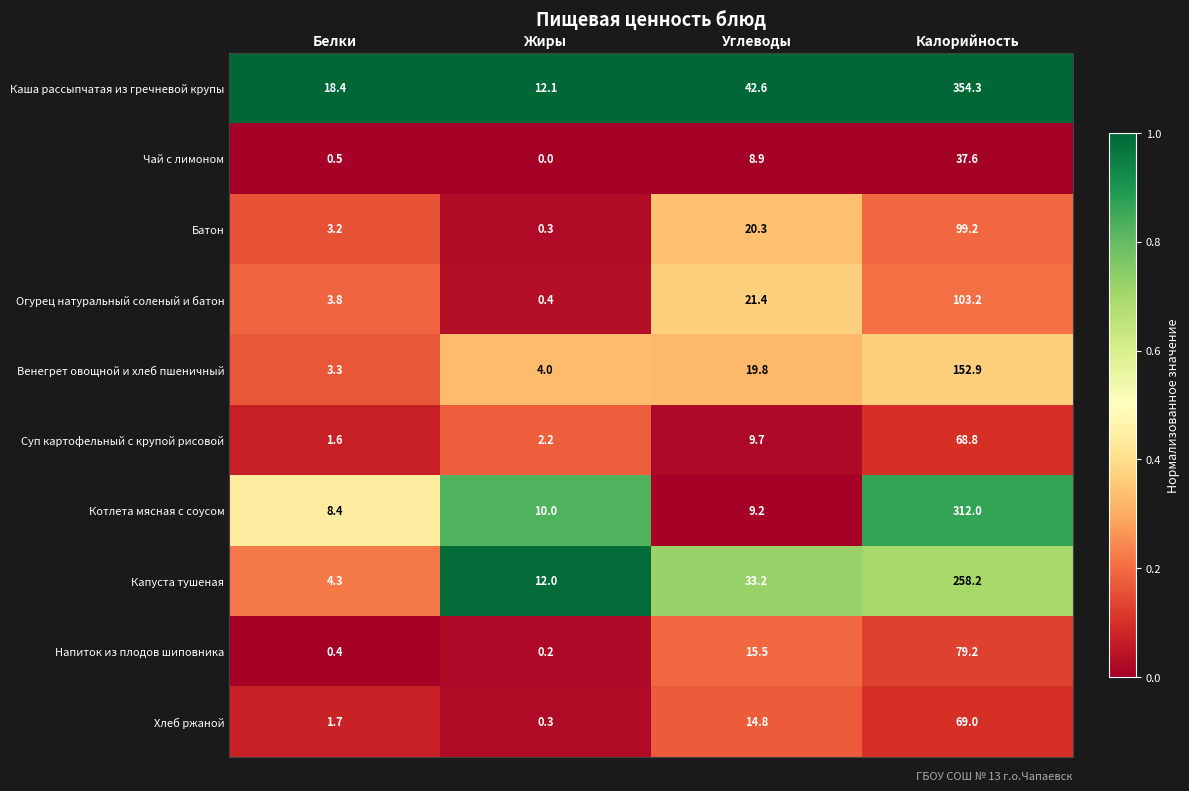

Is it true that Каша рассыпчатая из гречневой крупы equals 42.6 at Углеводы?

True